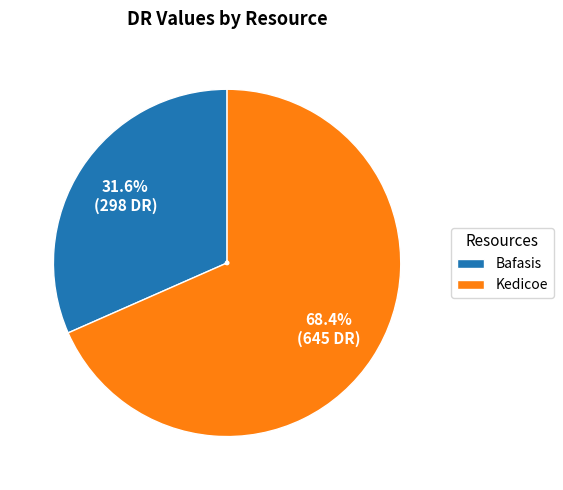

How many slices are in this pie chart?

2